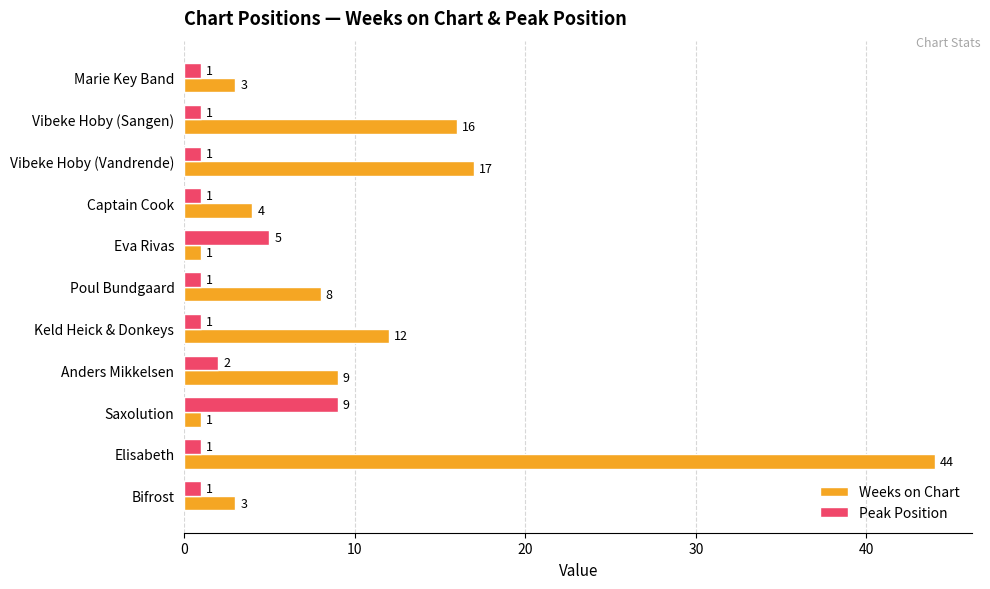

Is it true that Weeks on Chart equals 1 at Eva Rivas?

True